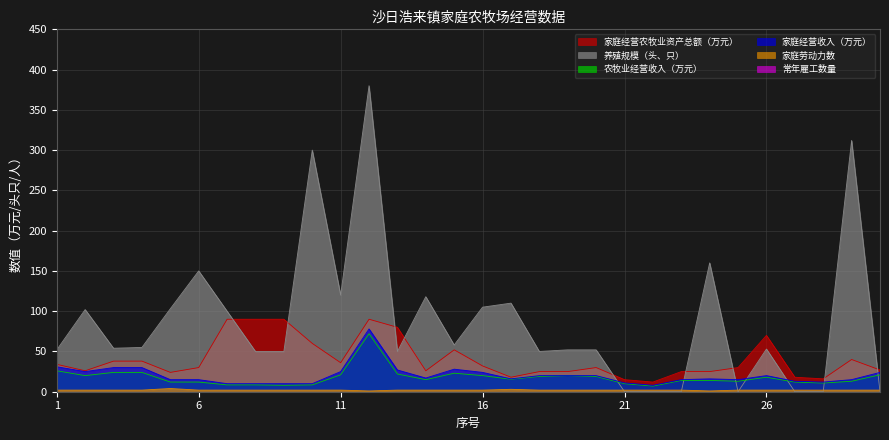

What is the maximum value for 养殖规模（头、只）?

380.0